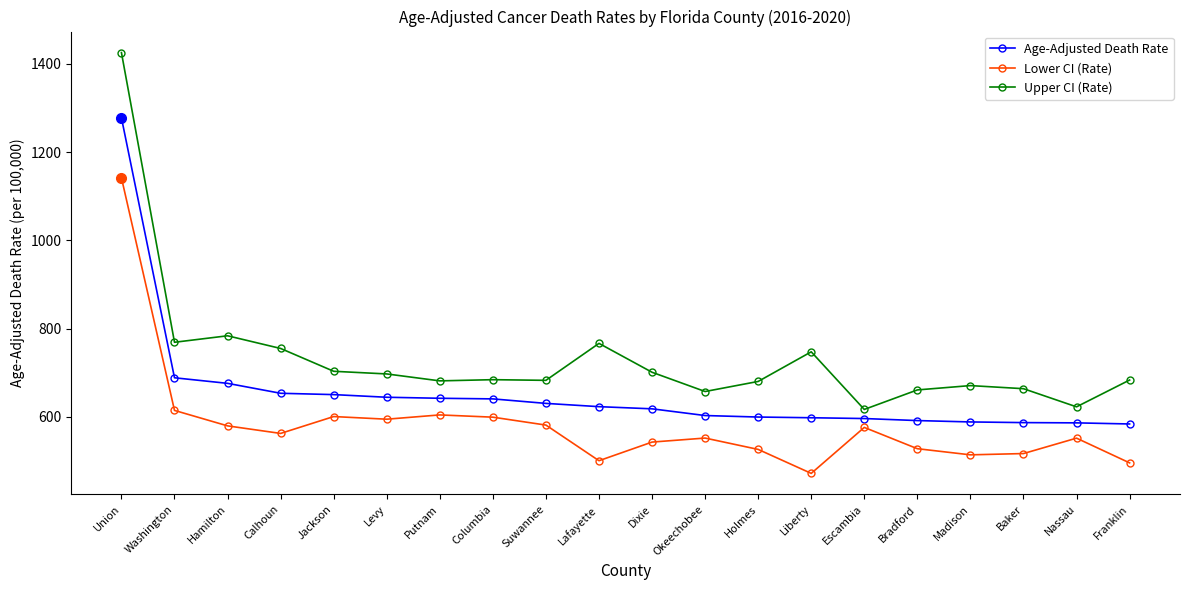

At how many categories does at least one series exceed 1223?

1